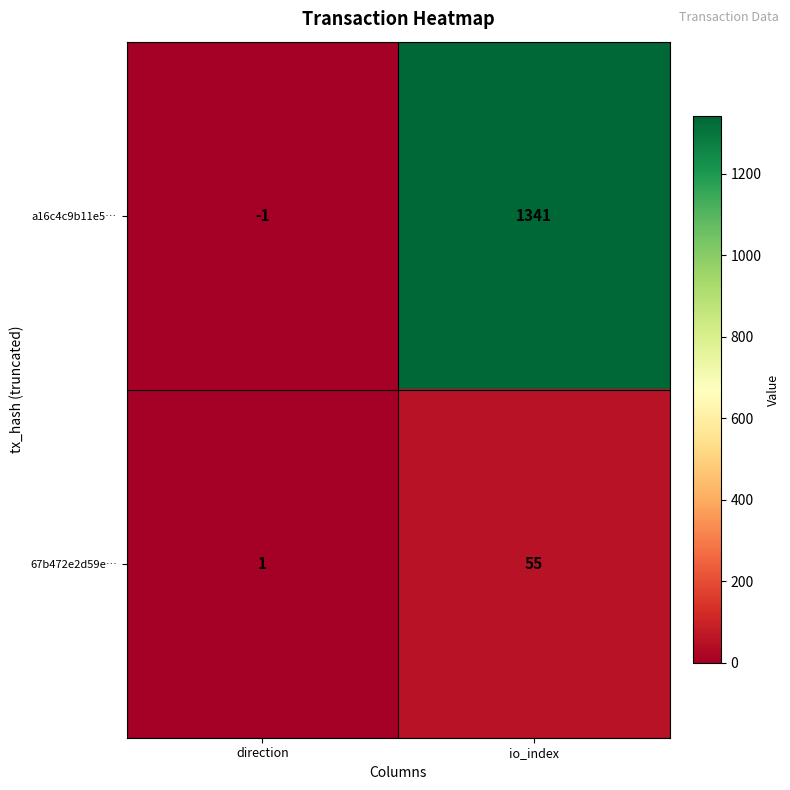

What is the minimum value shown in the chart?

-1